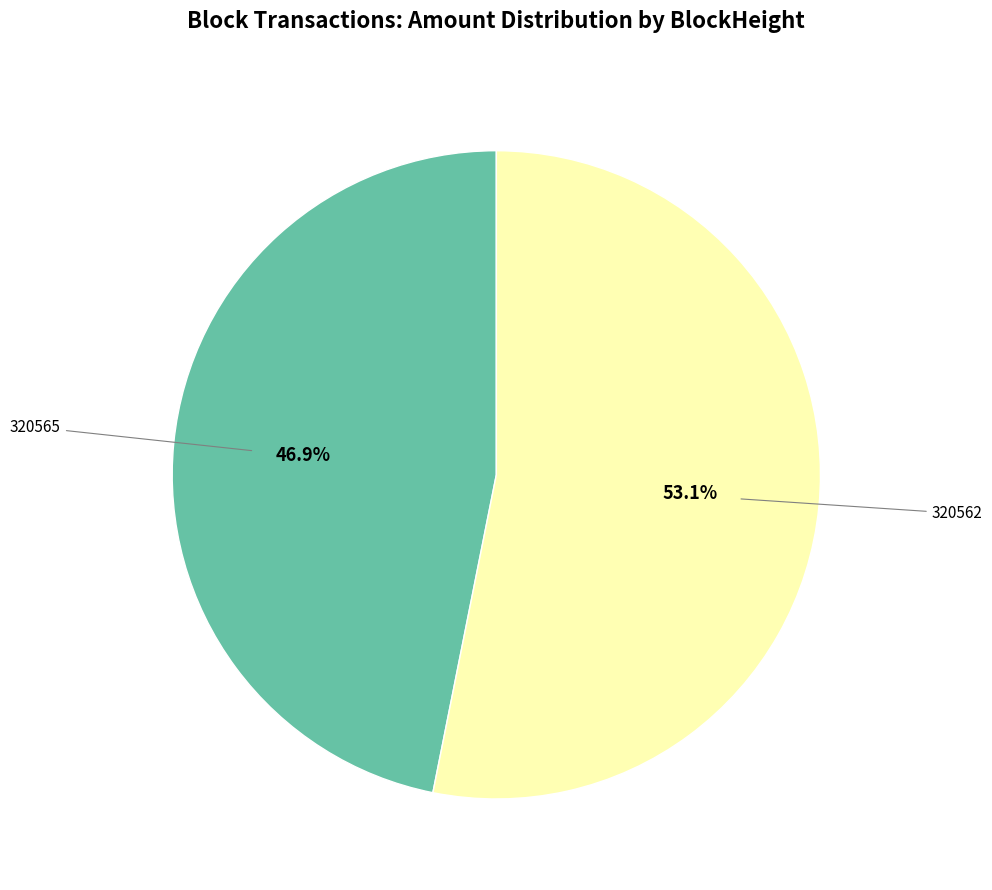

How many slices are in this pie chart?

2